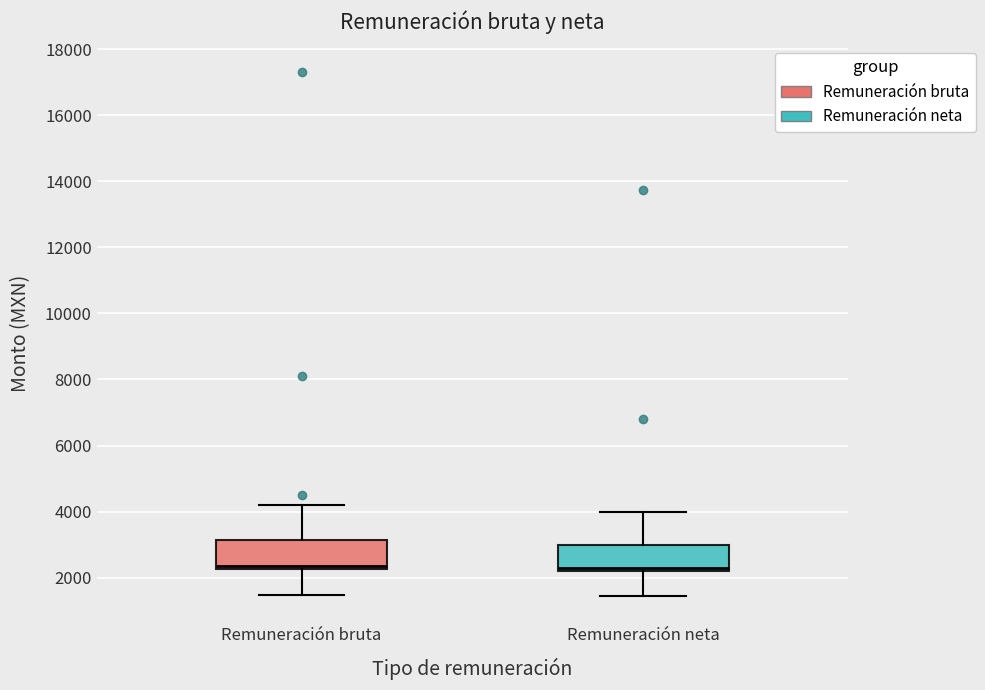

Reading left to right, read every box against the y-axis: the position of its median line, the range the box covers, and the ends of its whiskers. The values are not printed on the chart, so give them approximately, as read against the axis.

Remuneración bruta: median 2400, box 2200 to 3200, whiskers 1400 to 4200
Remuneración neta: median 2400, box 2200 to 3000, whiskers 1400 to 4000